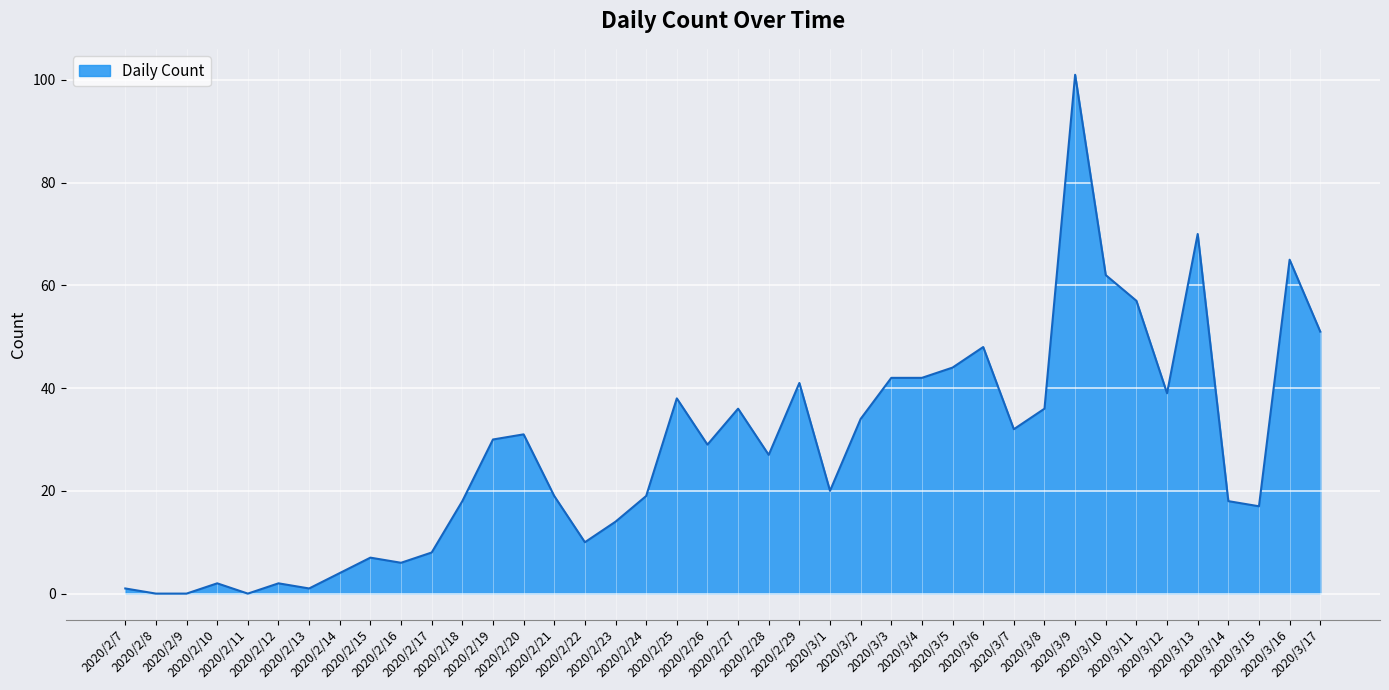

What is the change in value from 2020/2/8 to 2020/2/27?

+36